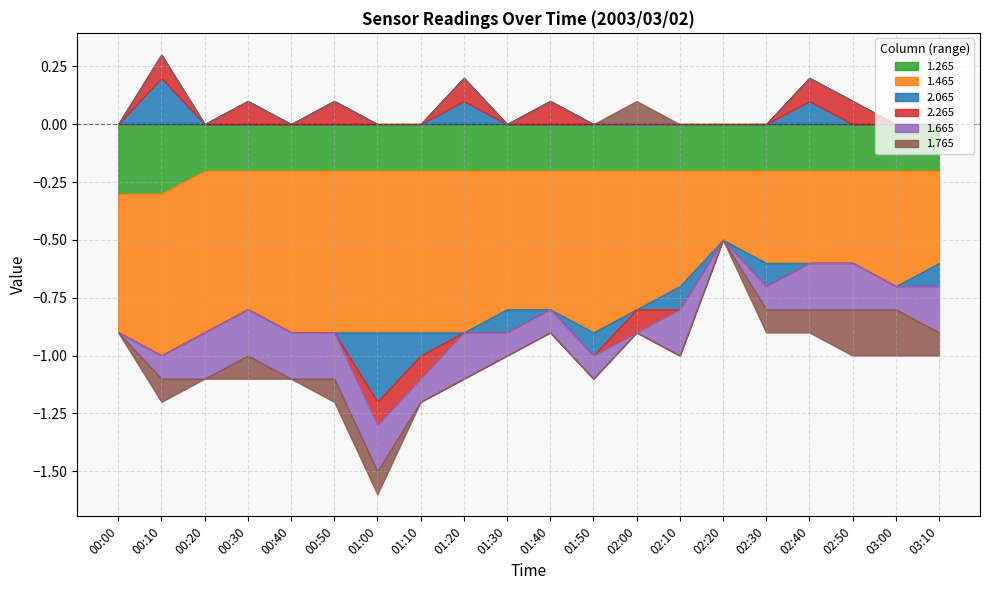

How many 2.065 values are between 0 and 1?

13